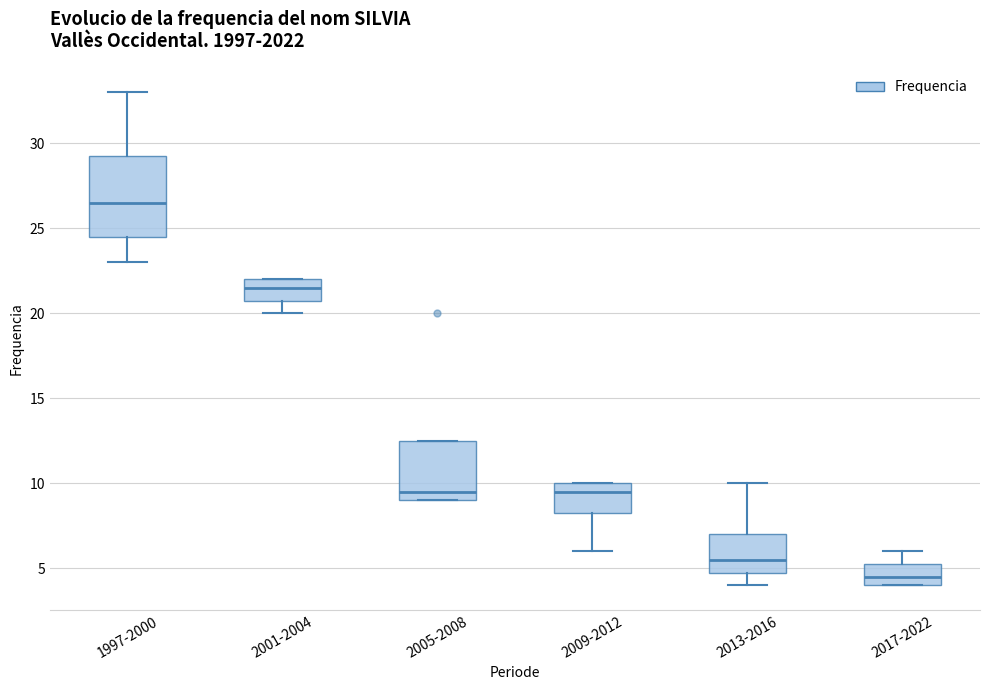

Reading left to right, transcribe this box plot: for each box, give where its median line is, the range the box spans, and where its two whiskers end, as read against the y-axis. The values are not printed on the chart, so give them approximately, as read against the axis.

1997-2000: median 26.5, box 24.5 to 29.5, whiskers 23.0 to 33.0
2001-2004: median 21.5, box 21.0 to 22.0, whiskers 20.0 to 22.0
2005-2008: median 9.5, box 9.0 to 12.5, whiskers 9.0 to 12.5
2009-2012: median 9.5, box 8.5 to 10.0, whiskers 6.0 to 10.0
2013-2016: median 5.5, box 5.0 to 7.0, whiskers 4.0 to 10.0
2017-2022: median 4.5, box 4.0 to 5.5, whiskers 4.0 to 6.0